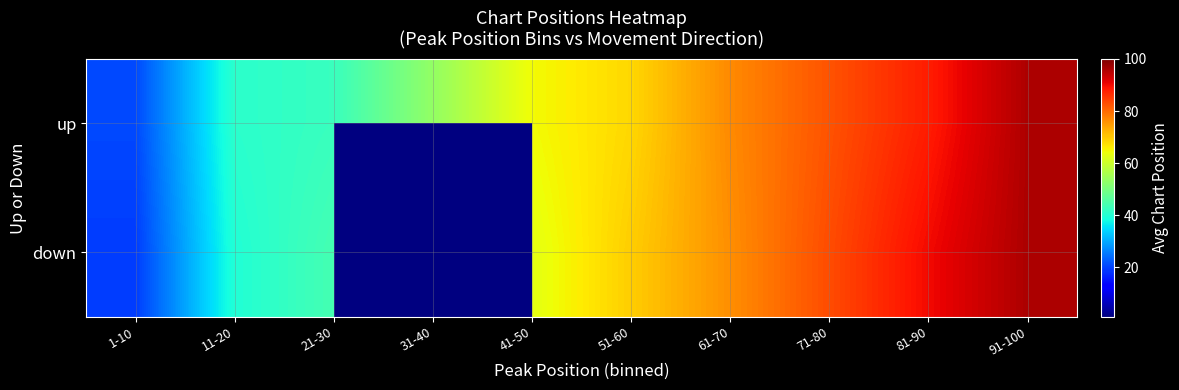

What is the lowest value of the down series?

19.2